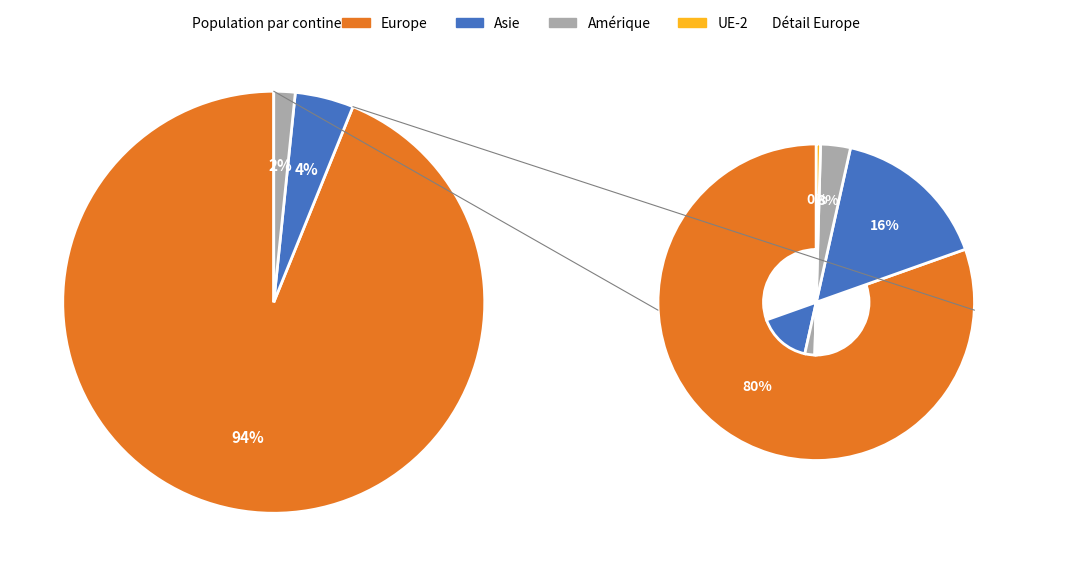

Between Europe and Amérique, which is larger?

Europe